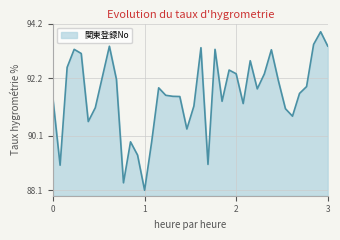

What is the sum of all values?

3571.9